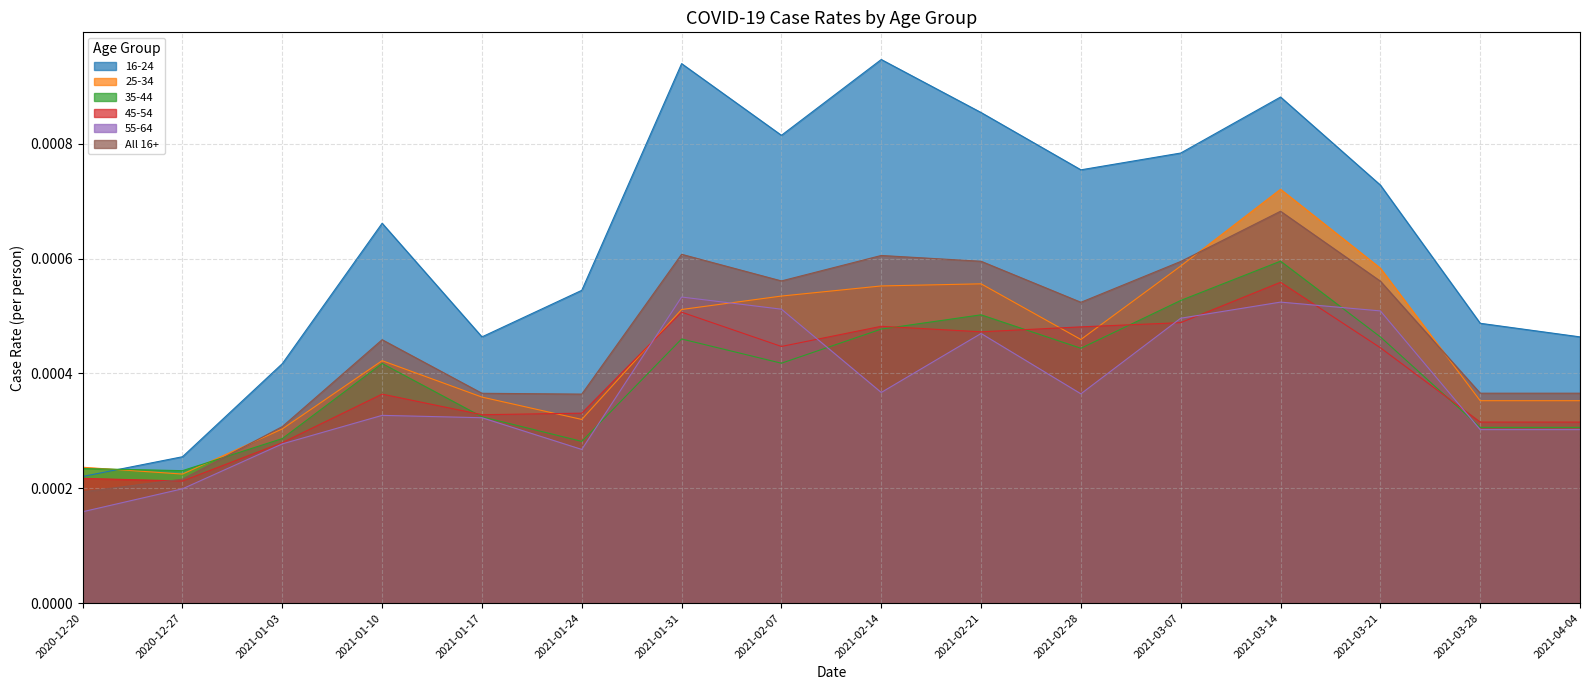

Is the value of All 16+ at 2021-03-07 greater than the value of 45-54 at 2021-02-21?

Yes